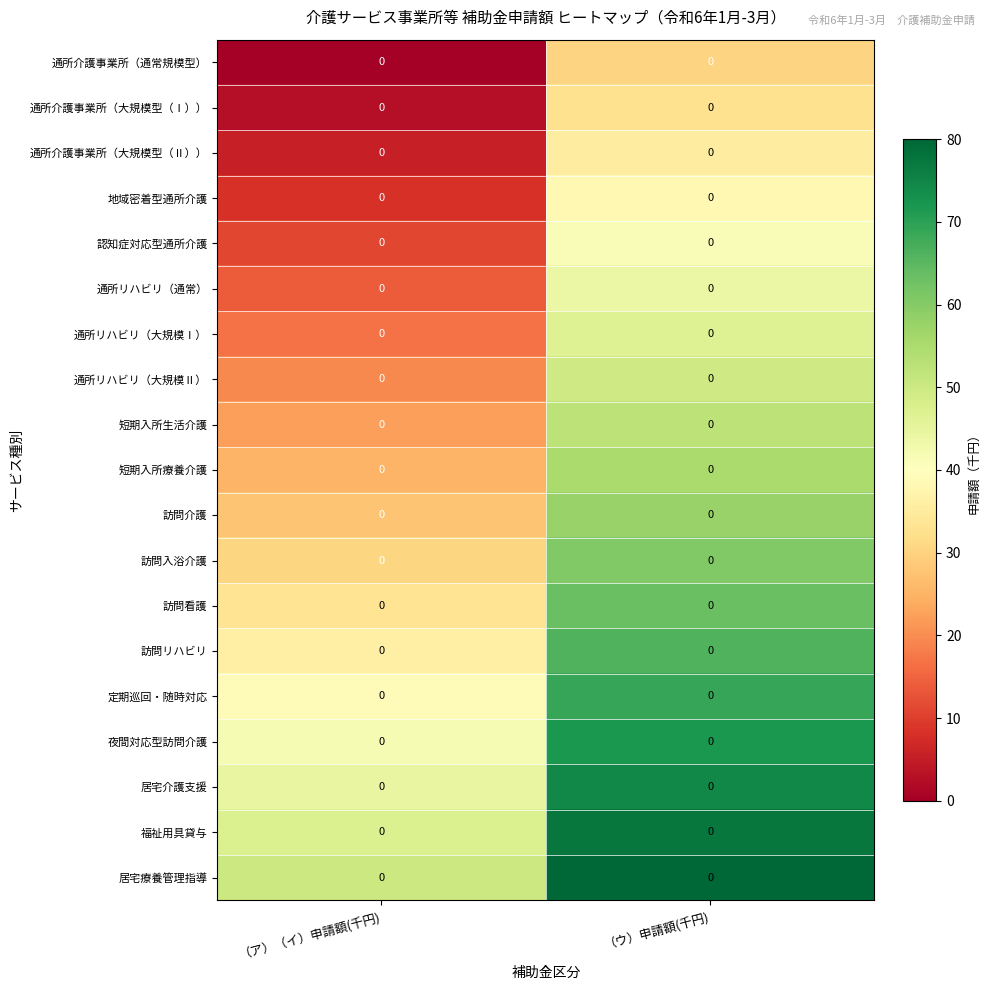

Reading left to right, extract all data points from this chart.

通所介護事業所（通常規模型）: （ア）（イ）申請額(千円)=0.0	（ウ）申請額(千円)=0.0
通所介護事業所（大規模型（Ⅰ））: （ア）（イ）申請額(千円)=0.0	（ウ）申請額(千円)=0.0
通所介護事業所（大規模型（Ⅱ））: （ア）（イ）申請額(千円)=0.0	（ウ）申請額(千円)=0.0
地域密着型通所介護: （ア）（イ）申請額(千円)=0.0	（ウ）申請額(千円)=0.0
認知症対応型通所介護: （ア）（イ）申請額(千円)=0.0	（ウ）申請額(千円)=0.0
通所リハビリ（通常）: （ア）（イ）申請額(千円)=0.0	（ウ）申請額(千円)=0.0
通所リハビリ（大規模Ⅰ）: （ア）（イ）申請額(千円)=0.0	（ウ）申請額(千円)=0.0
通所リハビリ（大規模Ⅱ）: （ア）（イ）申請額(千円)=0.0	（ウ）申請額(千円)=0.0
短期入所生活介護: （ア）（イ）申請額(千円)=0.0	（ウ）申請額(千円)=0.0
短期入所療養介護: （ア）（イ）申請額(千円)=0.0	（ウ）申請額(千円)=0.0
訪問介護: （ア）（イ）申請額(千円)=0.0	（ウ）申請額(千円)=0.0
訪問入浴介護: （ア）（イ）申請額(千円)=0.0	（ウ）申請額(千円)=0.0
訪問看護: （ア）（イ）申請額(千円)=0.0	（ウ）申請額(千円)=0.0
訪問リハビリ: （ア）（イ）申請額(千円)=0.0	（ウ）申請額(千円)=0.0
定期巡回・随時対応: （ア）（イ）申請額(千円)=0.0	（ウ）申請額(千円)=0.0
夜間対応型訪問介護: （ア）（イ）申請額(千円)=0.0	（ウ）申請額(千円)=0.0
居宅介護支援: （ア）（イ）申請額(千円)=0.0	（ウ）申請額(千円)=0.0
福祉用具貸与: （ア）（イ）申請額(千円)=0.0	（ウ）申請額(千円)=0.0
居宅療養管理指導: （ア）（イ）申請額(千円)=0.0	（ウ）申請額(千円)=0.0